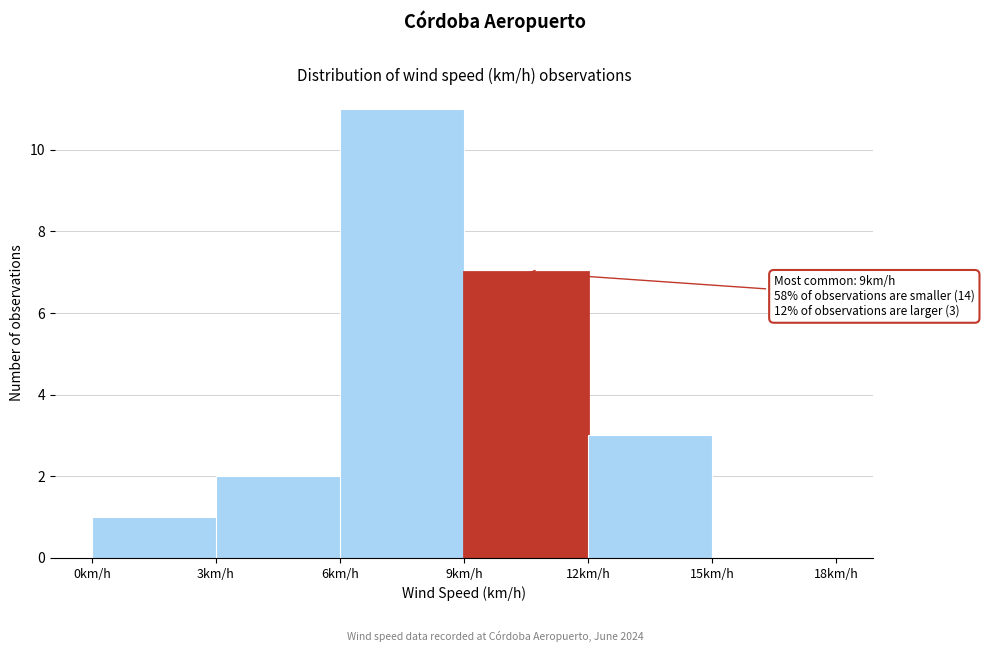

Which range on the x-axis has the tallest bar?

6 to 9